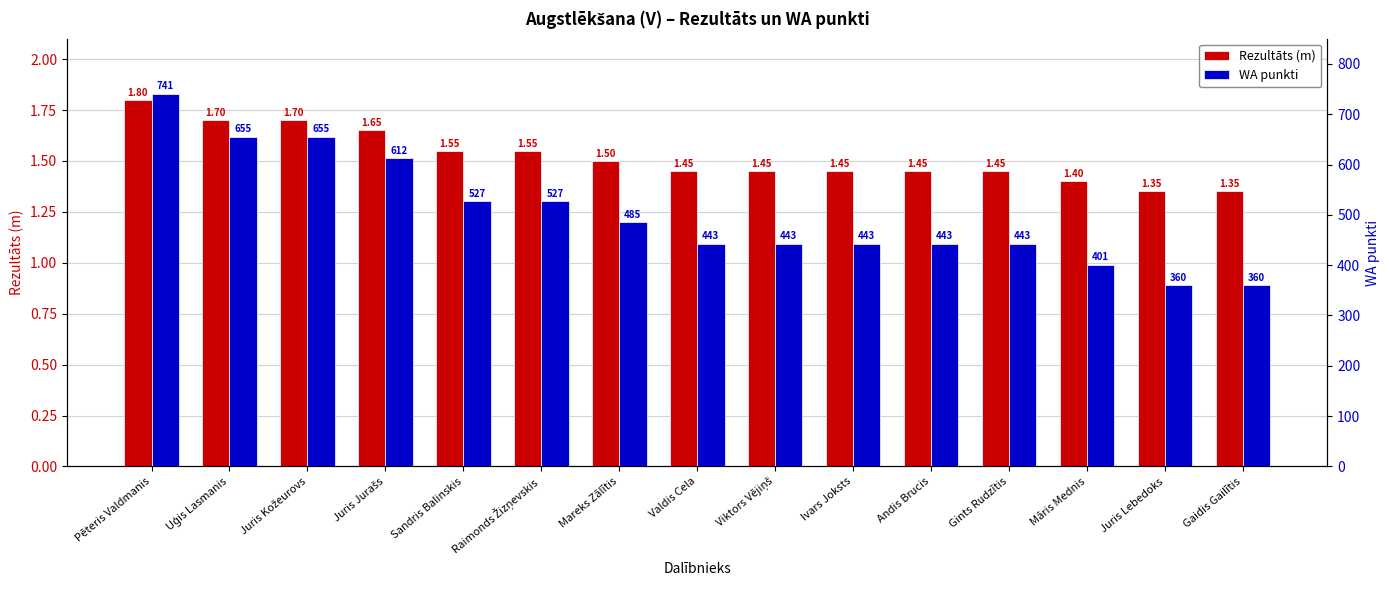

Reading left to right, extract all data points from this chart.

Rezultāts (m): Pēteris Valdmanis=1.8	Uģis Lasmanis=1.7	Juris Kožeurovs=1.7	Juris Jurašs=1.6	Sandris Balinskis=1.6	Raimonds Žizņevskis=1.6	Mareks Zālītis=1.5	Valdis Cela=1.4	Viktors Vējiņš=1.4	Ivars Joksts=1.4	Andis Brucis=1.4	Gints Rudzītis=1.4	Māris Mednis=1.4	Juris Lebedoks=1.4	Gaidis Gailītis=1.4
WA punkti: Pēteris Valdmanis=741.0	Uģis Lasmanis=655.0	Juris Kožeurovs=655.0	Juris Jurašs=612.0	Sandris Balinskis=527.0	Raimonds Žizņevskis=527.0	Mareks Zālītis=485.0	Valdis Cela=443.0	Viktors Vējiņš=443.0	Ivars Joksts=443.0	Andis Brucis=443.0	Gints Rudzītis=443.0	Māris Mednis=401.0	Juris Lebedoks=360.0	Gaidis Gailītis=360.0